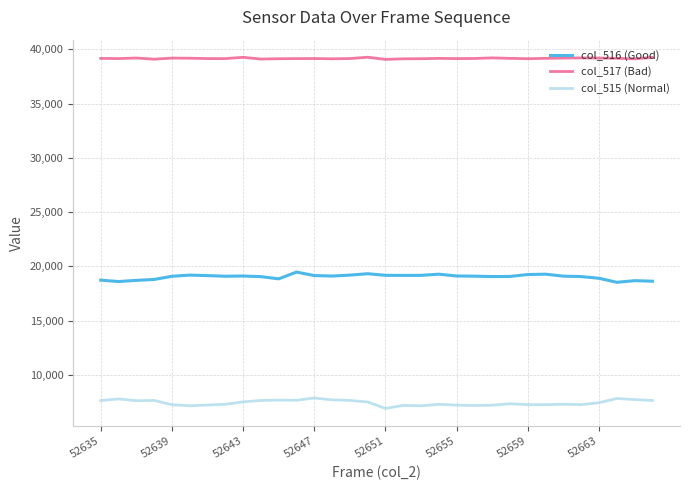

True or false: col_516 (Good) and col_515 (Normal) cross at least once.

False